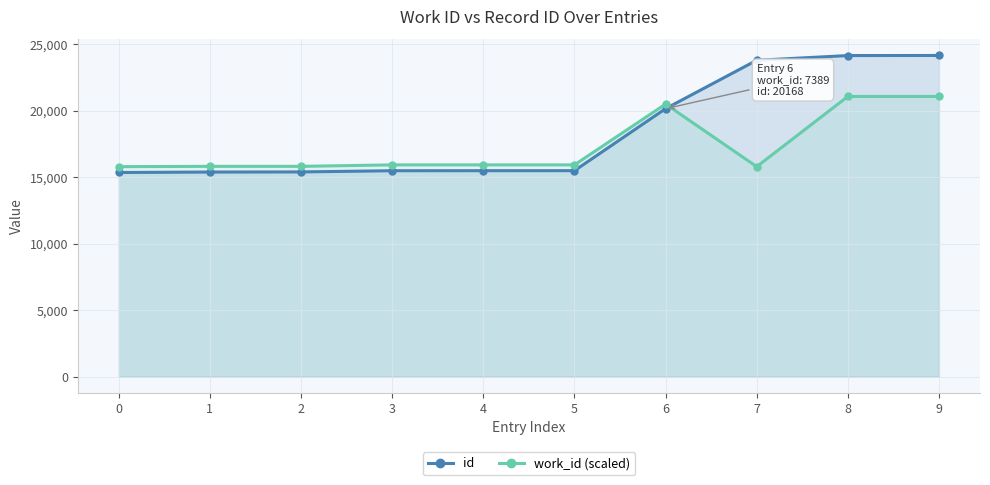

What is the total value across all series at 1?

31225.5